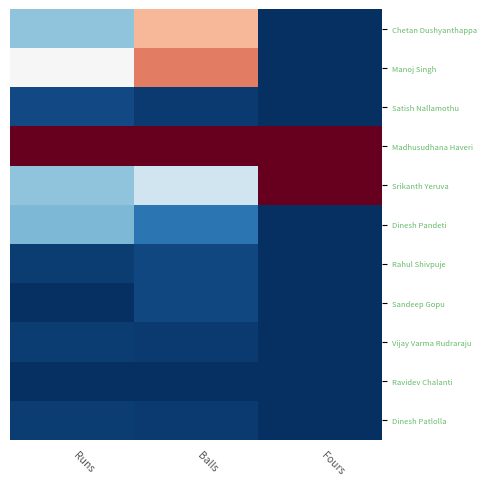

Reading right to left, list all the values displayed in this chart.

Chetan Dushyanthappa: Fours=-1.0	Balls=0.3	Runs=-0.4
Manoj Singh: Fours=-1.0	Balls=0.5	Runs=0.0
Satish Nallamothu: Fours=-1.0	Balls=-1.0	Runs=-0.9
Madhusudhana Haveri: Fours=1.0	Balls=1.0	Runs=1.0
Srikanth Yeruva: Fours=1.0	Balls=-0.2	Runs=-0.4
Dinesh Pandeti: Fours=-1.0	Balls=-0.7	Runs=-0.5
Rahul Shivpuje: Fours=-1.0	Balls=-0.9	Runs=-0.9
Sandeep Gopu: Fours=-1.0	Balls=-0.9	Runs=-1.0
Vijay Varma Rudraraju: Fours=-1.0	Balls=-1.0	Runs=-0.9
Ravidev Chalanti: Fours=-1.0	Balls=-1.0	Runs=-1.0
Dinesh Patlolla: Fours=-1.0	Balls=-1.0	Runs=-0.9